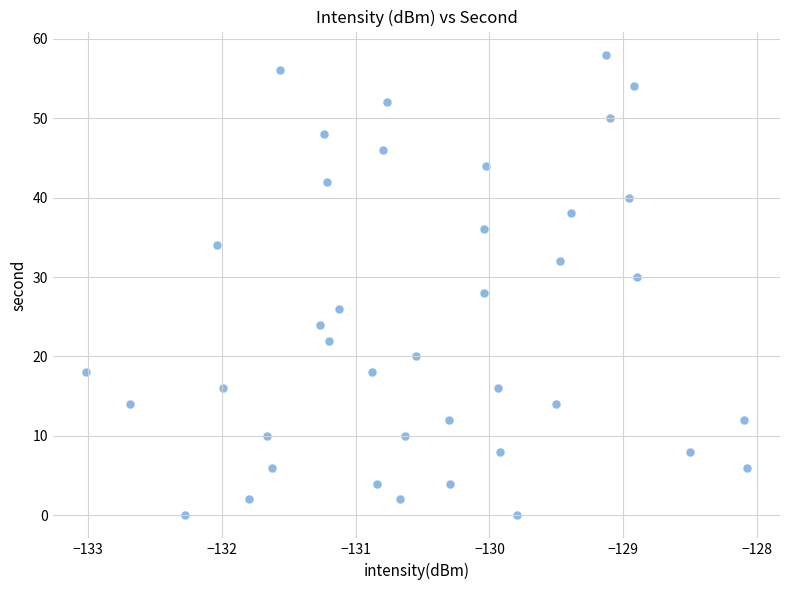

What is the range of Y values (max minus min)?

58